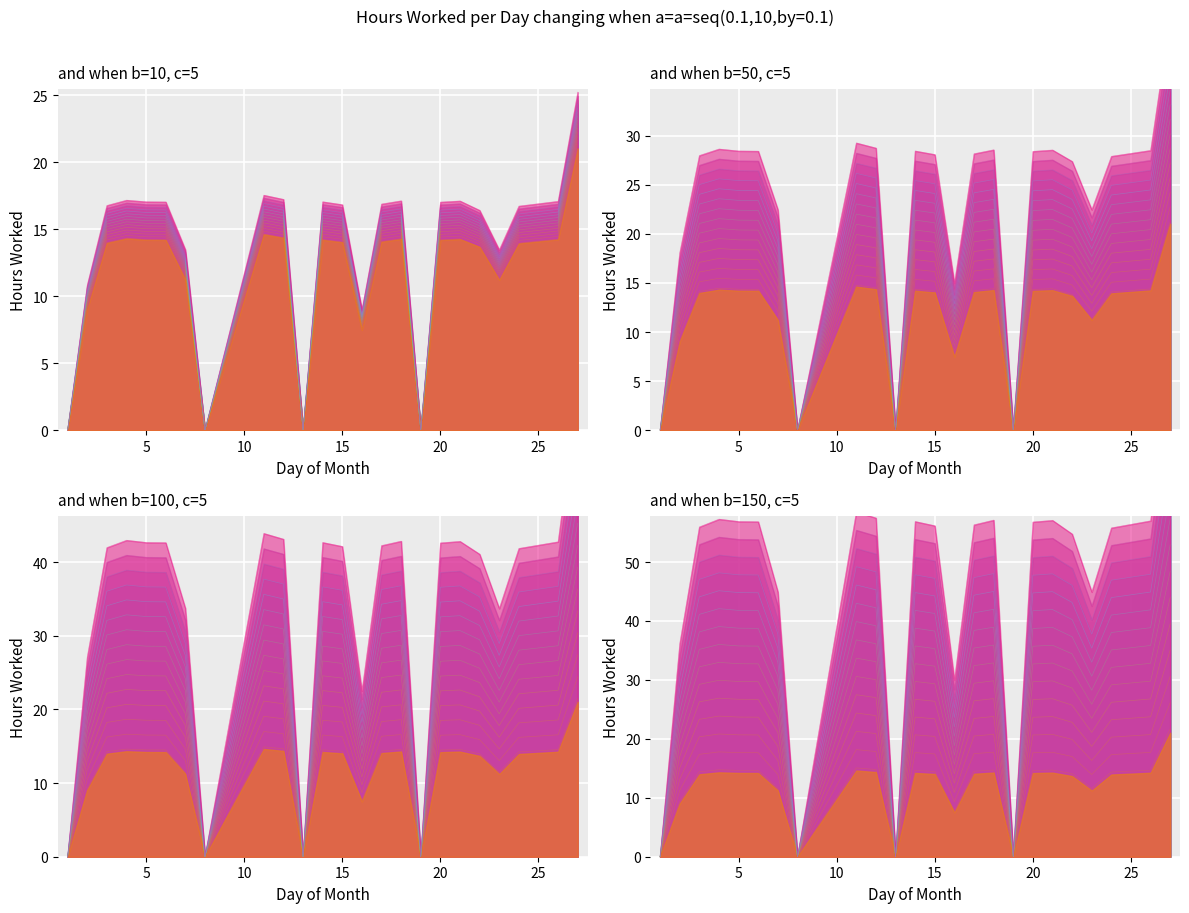

The value at 11 is 14.7. True or false?

True